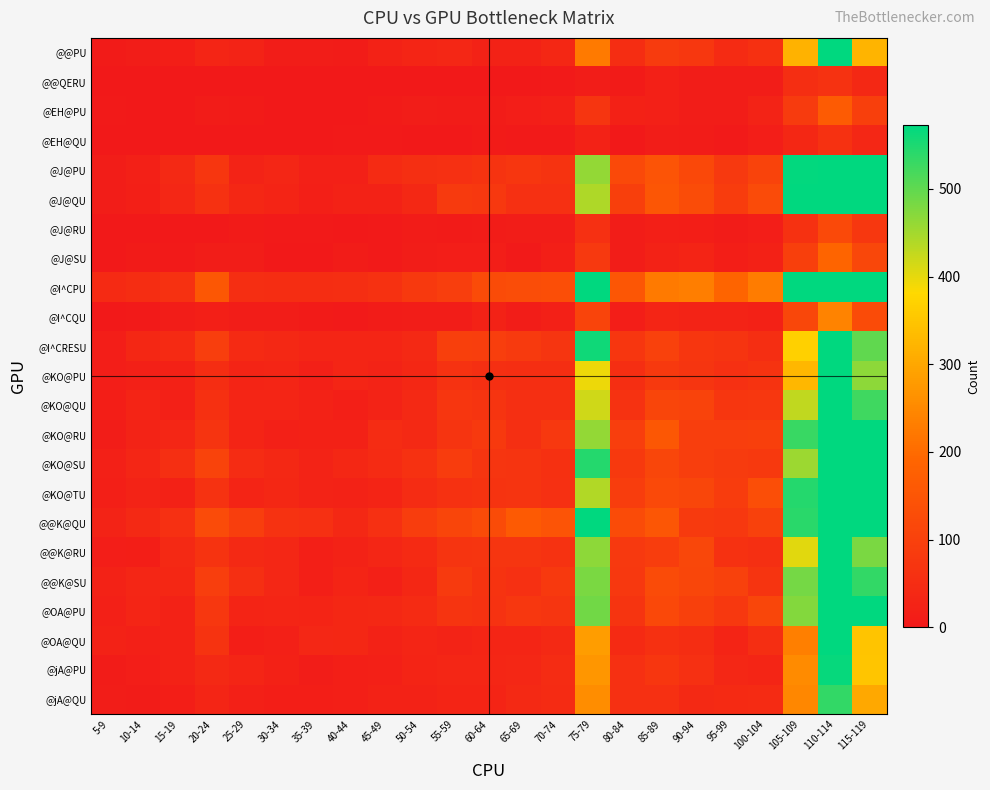

Between 80-84 and 105-109, which is larger?

105-109